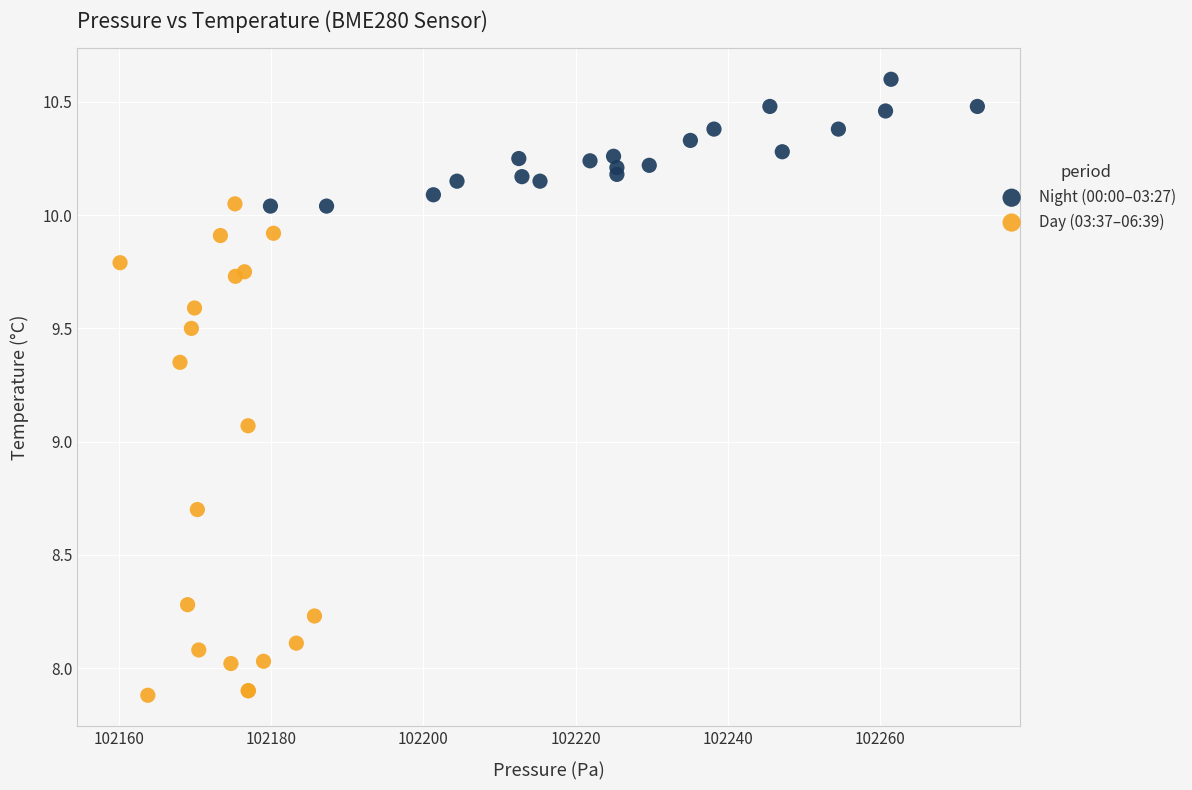

What are all the series names shown in the legend?

Night (00:00–03:27), Day (03:37–06:39)